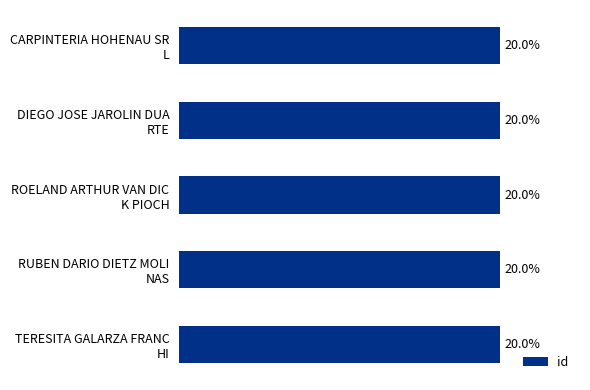

Are the bars grouped side by side (vs. stacked)?

No